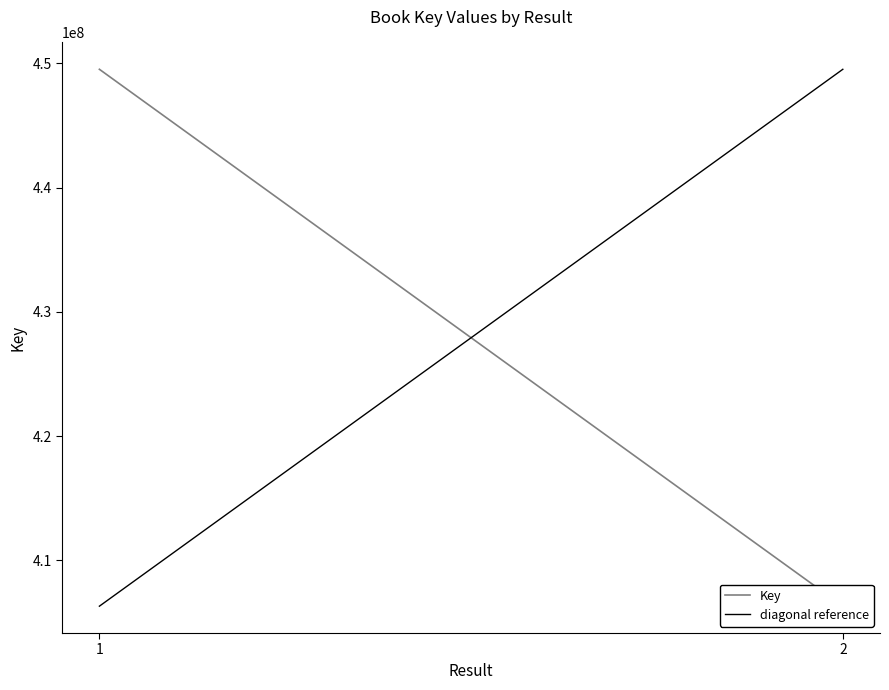

What is the greatest value displayed?

449510448